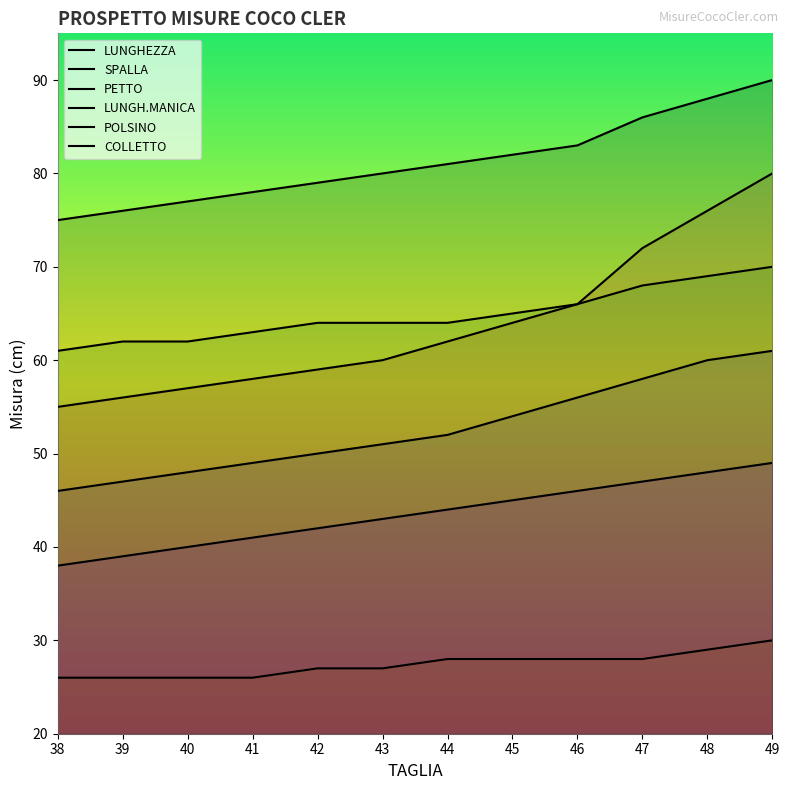

What is the difference between the highest and lowest values at 41?

52